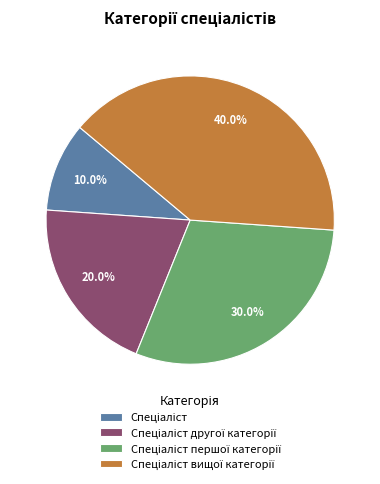

To the nearest percent, what is the difference between the largest and smallest slice percentages?

30%